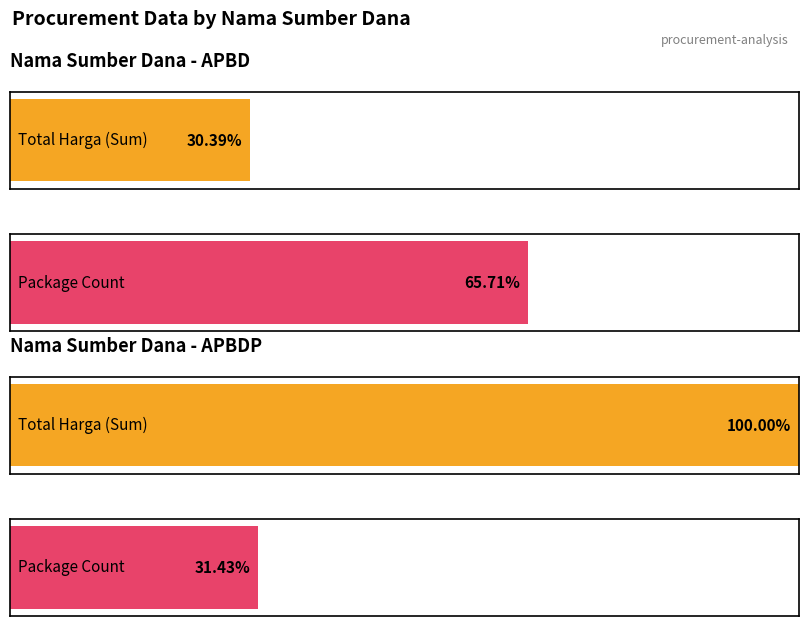

At which category does the chart reach its minimum across all series?

APBD